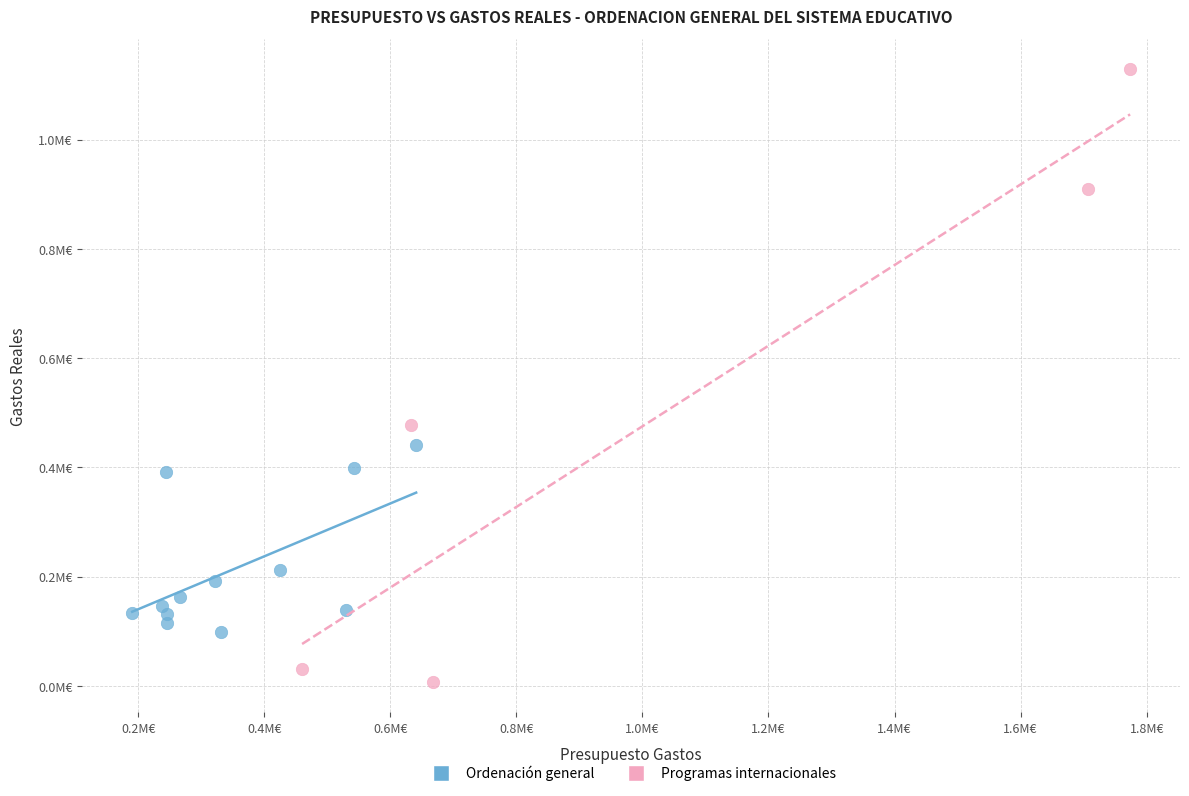

Which series reaches the maximum Y coordinate?

Programas internacionales